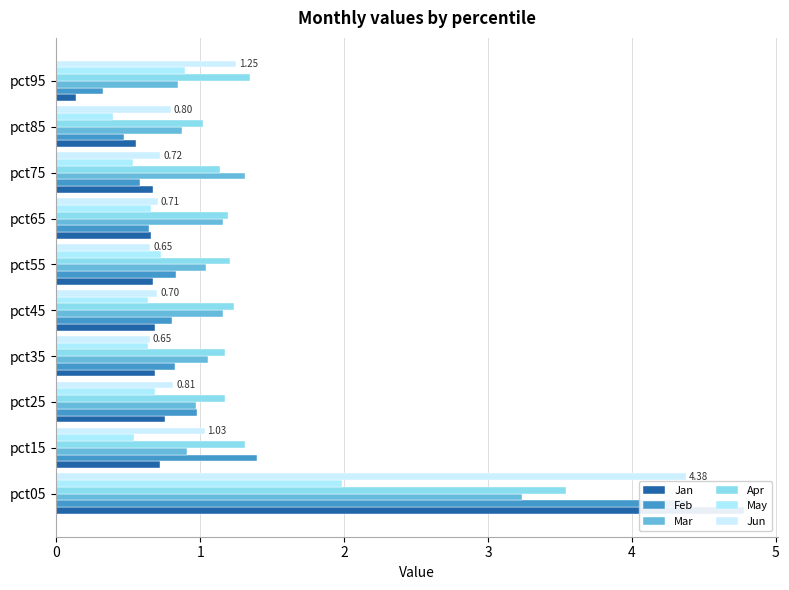

Is the value of Jun at pct65 greater than the value of Jan at pct15?

No